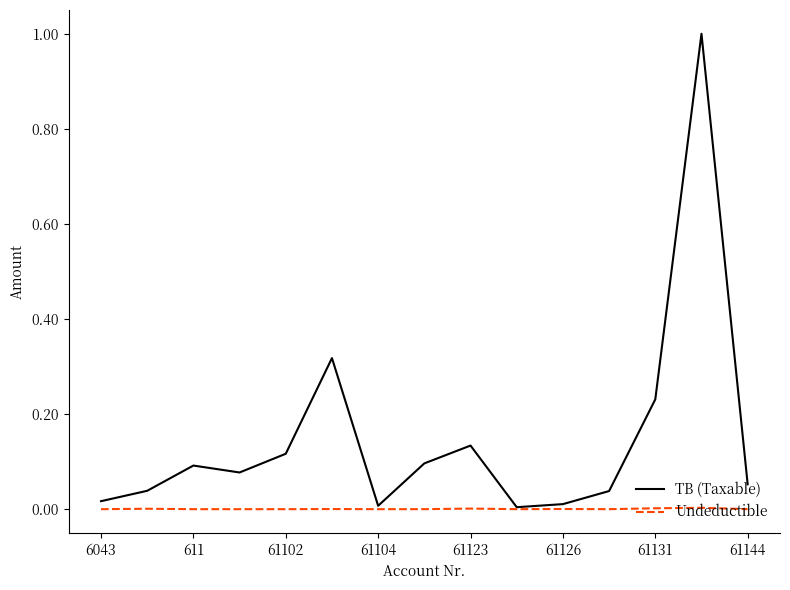

What is the maximum value shown in the chart?

1.0